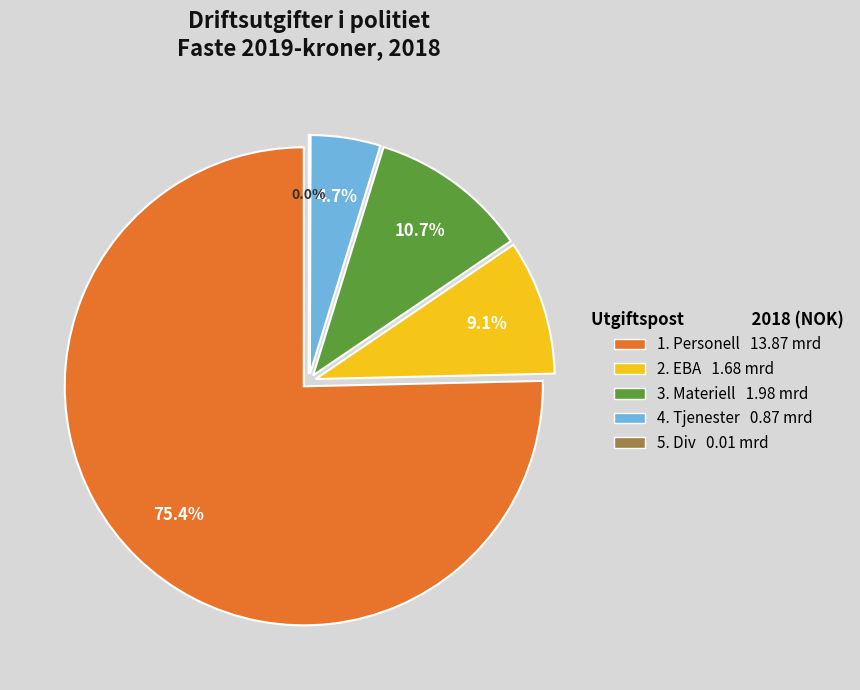

Which category has the smallest portion of the pie?

5. Div